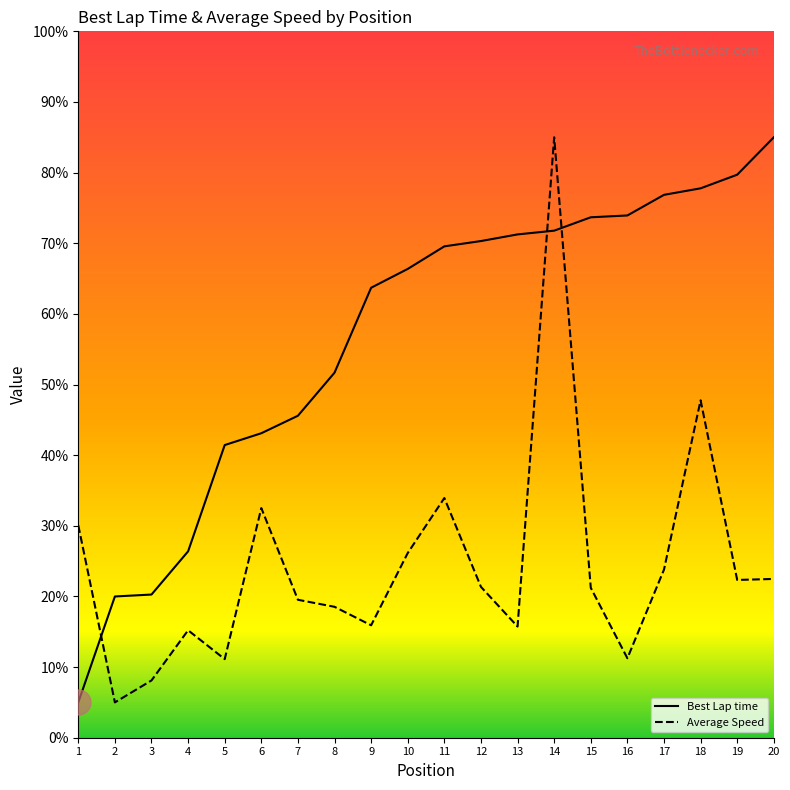

List the series in order of their overall mean, lowest first.

Average Speed, Best Lap time